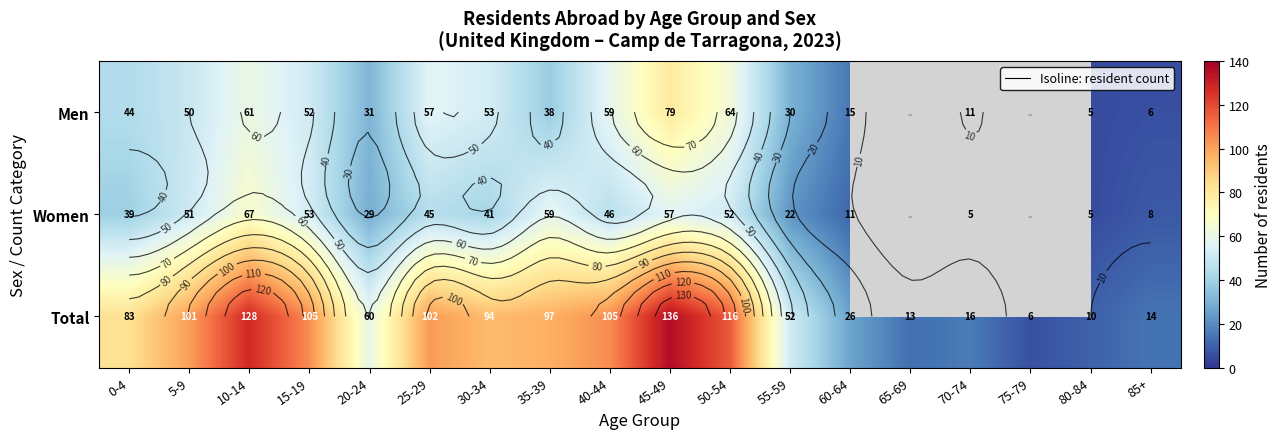

At 55-59, list the series in order from largest to smallest.

Total, Men, Women